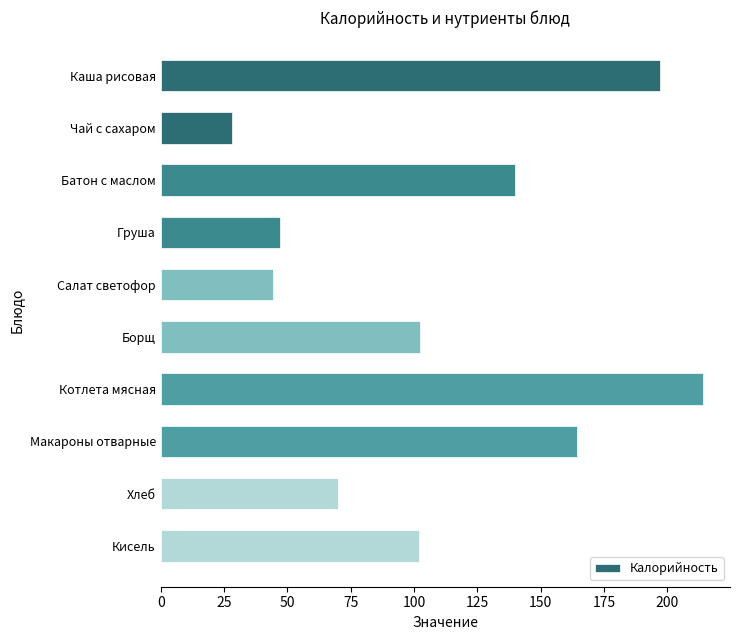

What is the value of the 8th bar from the top?

164.3